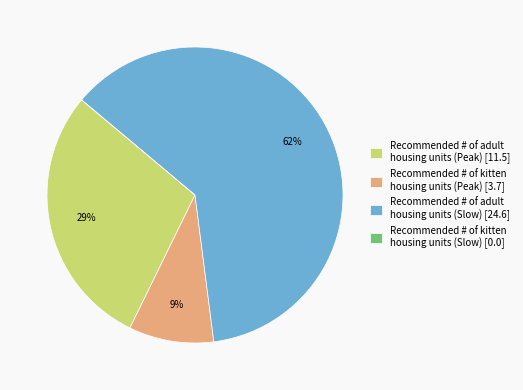

Do Recommended # of adult housing units (Peak) [11.5] and Recommended # of kitten housing units (Peak) [3.7] together represent more than half of the pie?

No